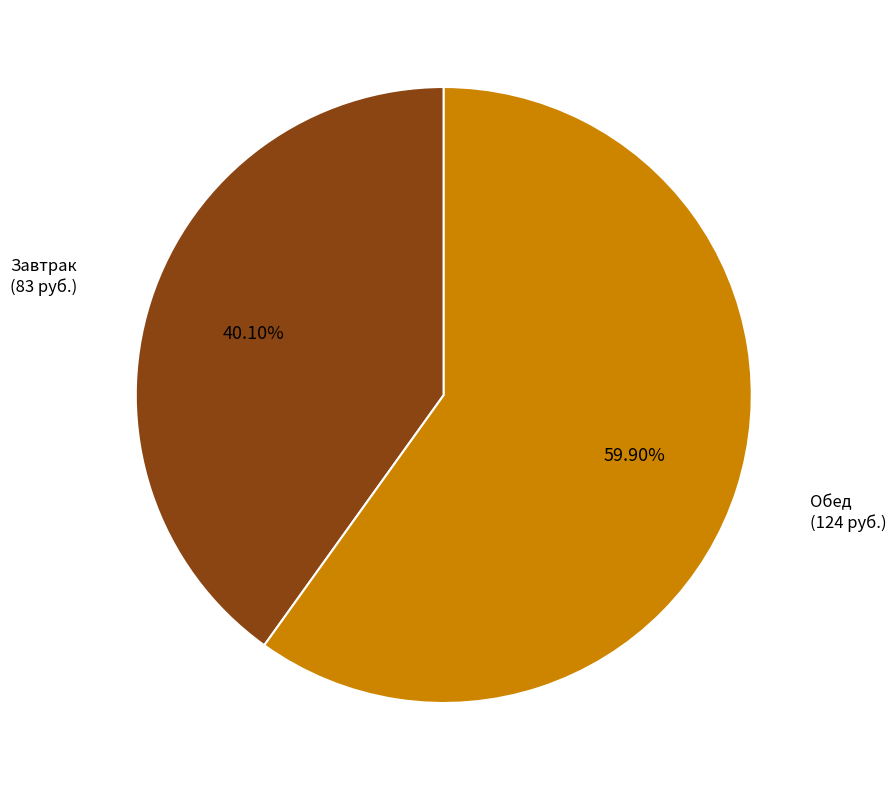

To the nearest percent, what is the combined percentage of Обед and Завтрак?

100%